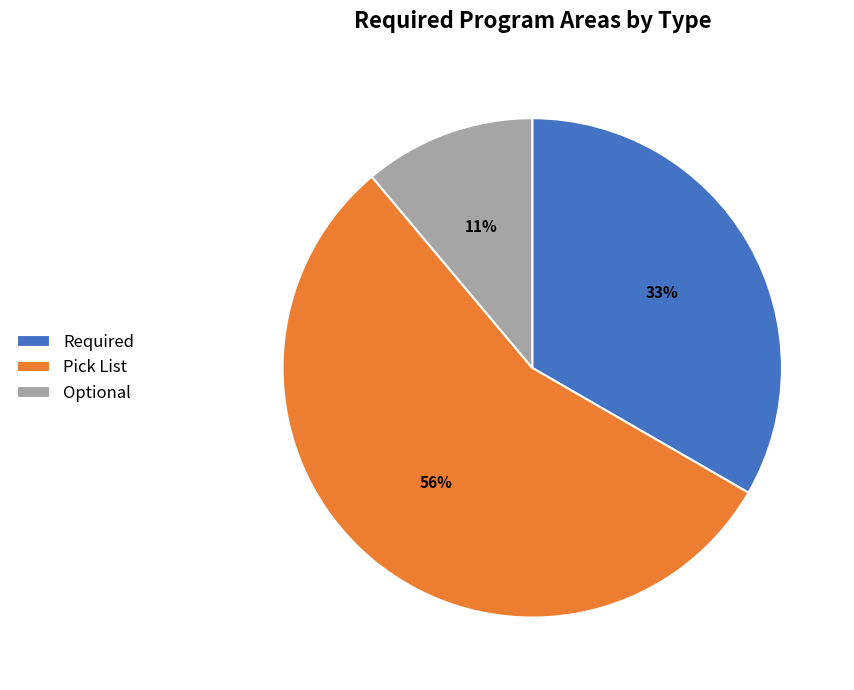

Combined, do Pick List and Required account for over 50%?

Yes